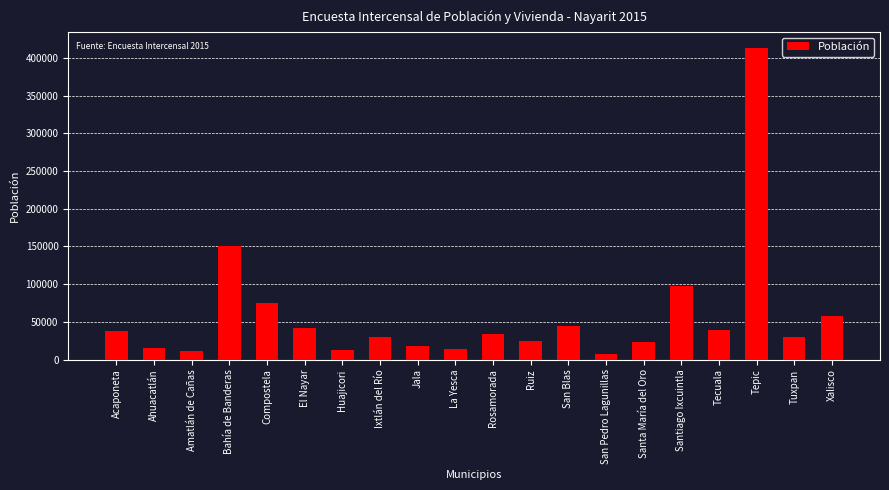

Count the number of categories in the chart.

20